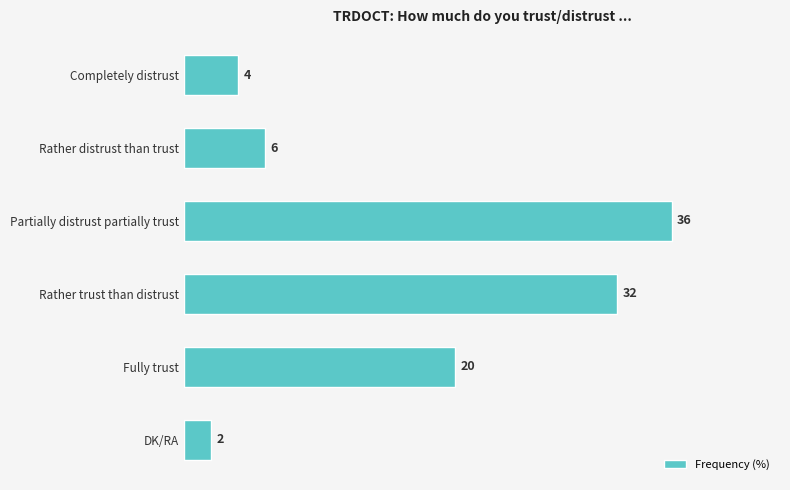

Rank the categories by value from highest to lowest.

Partially distrust partially trust, Rather trust than distrust, Fully trust, Rather distrust than trust, Completely distrust, DK/RA